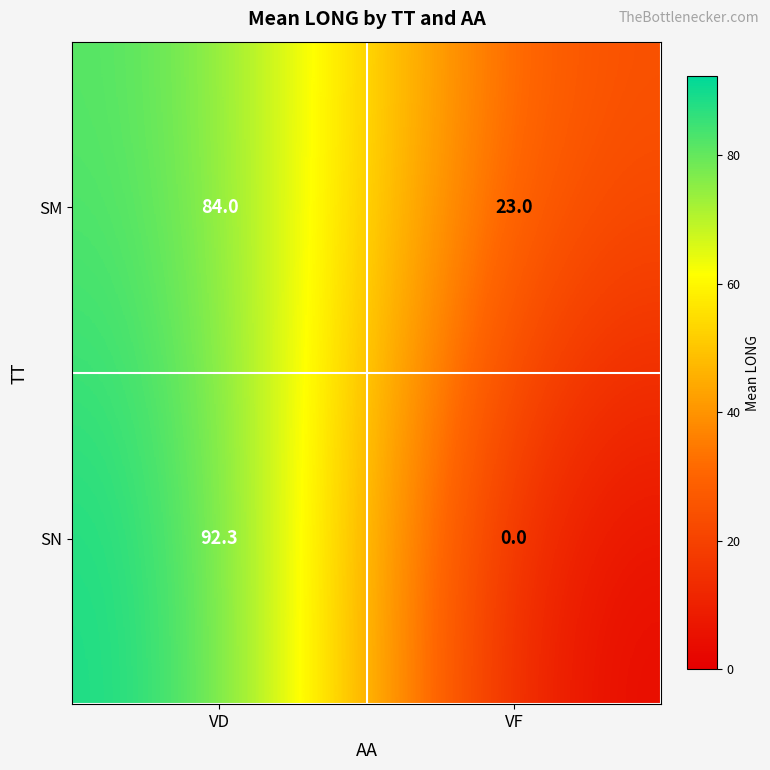

What is the difference between the highest and lowest values at VF?

23.0